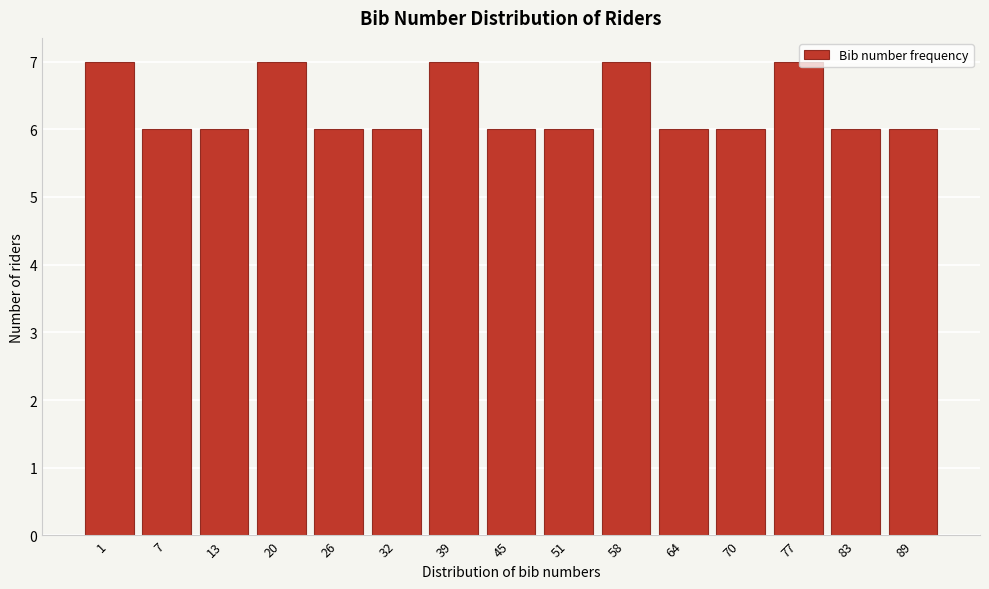

Reading left to right, list all the values displayed in this chart.

7	6	6	7	6	6	7	6	6	7	6	6	7	6	6